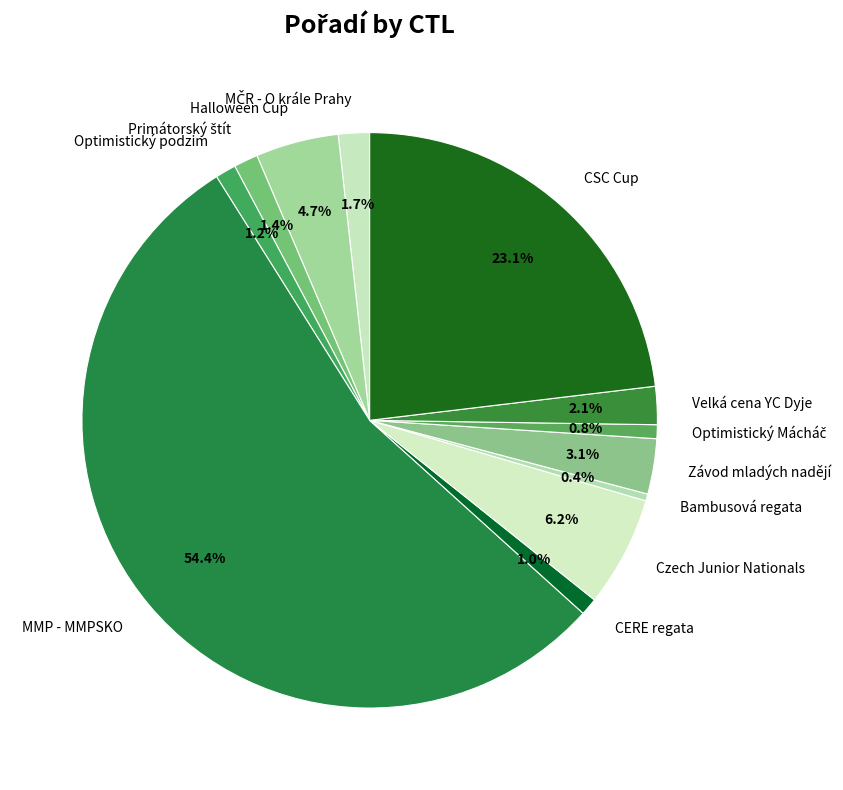

Which slice is the largest?

MMP - MMPSKO